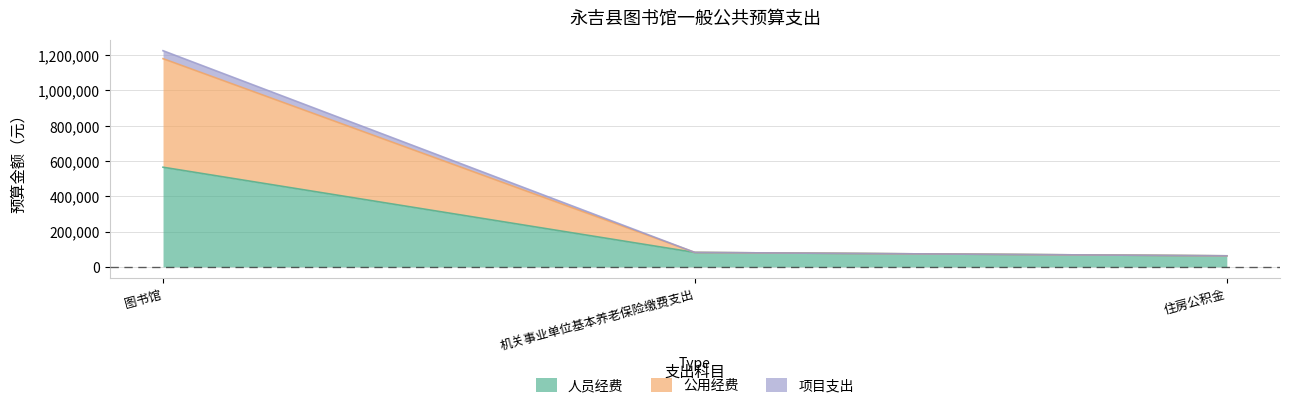

What are all the series names shown in the legend?

人员经费, 公用经费, 项目支出